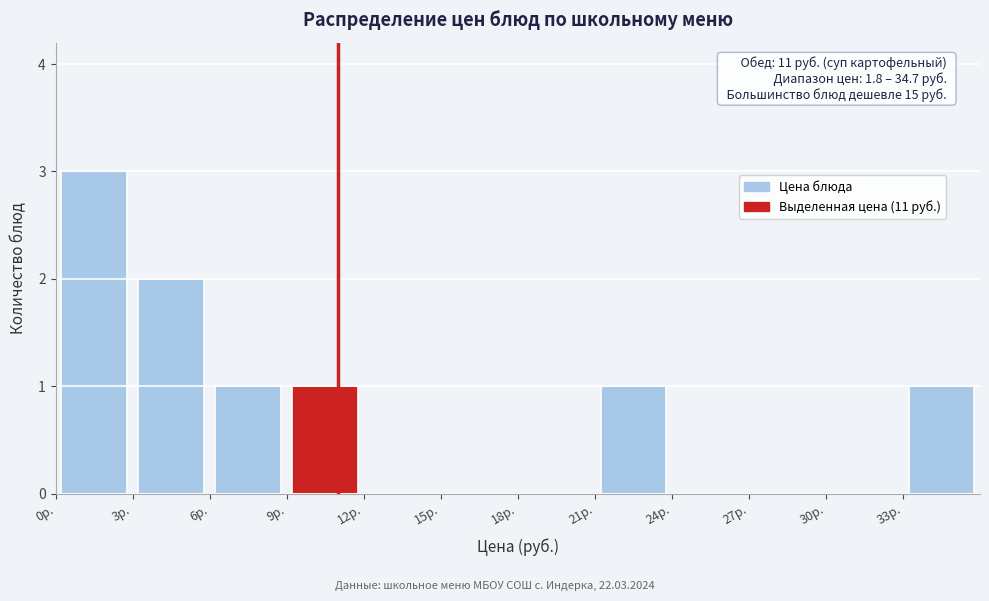

Which range on the x-axis has the tallest bar?

0 to 3